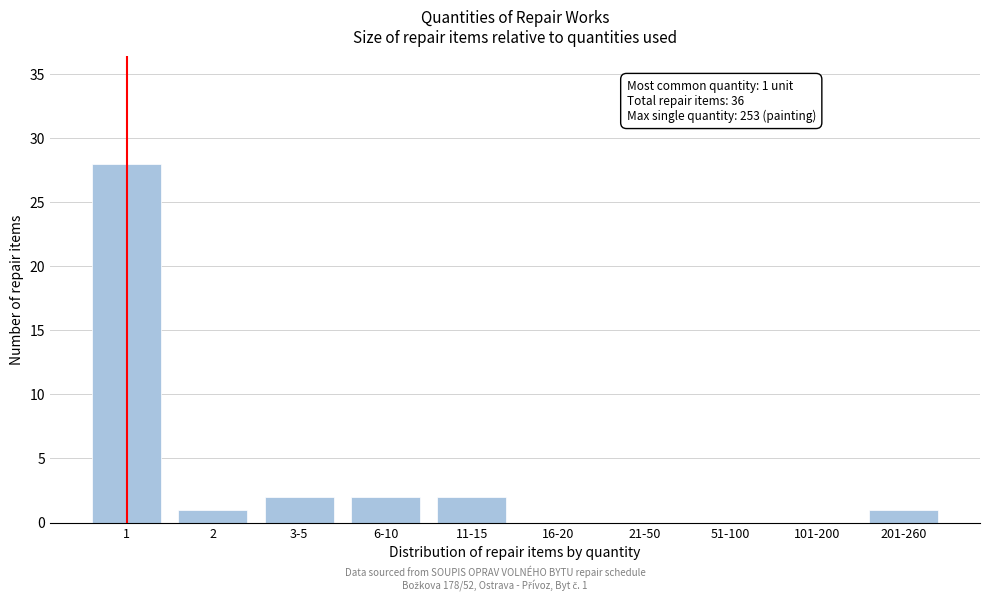

True or false: the data shows 0 at 101-200.

True